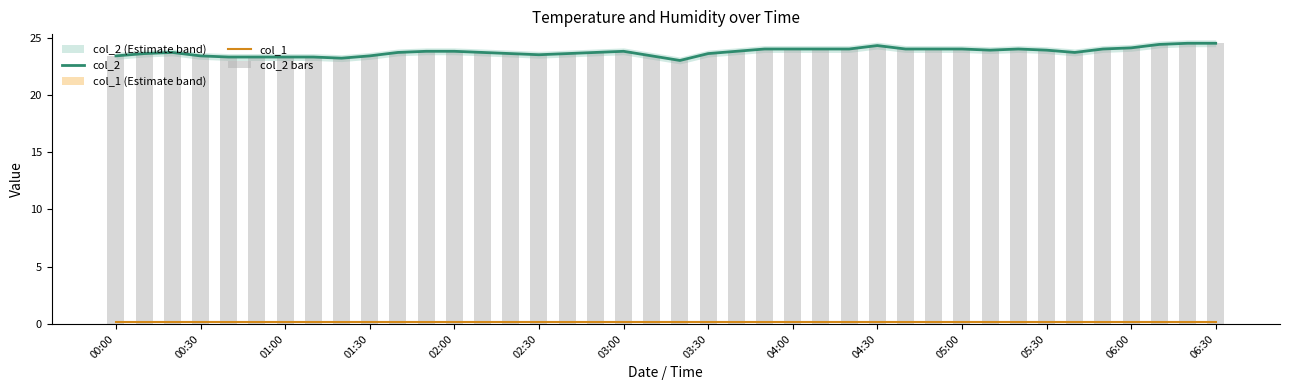

Count the number of data series in this chart.

3